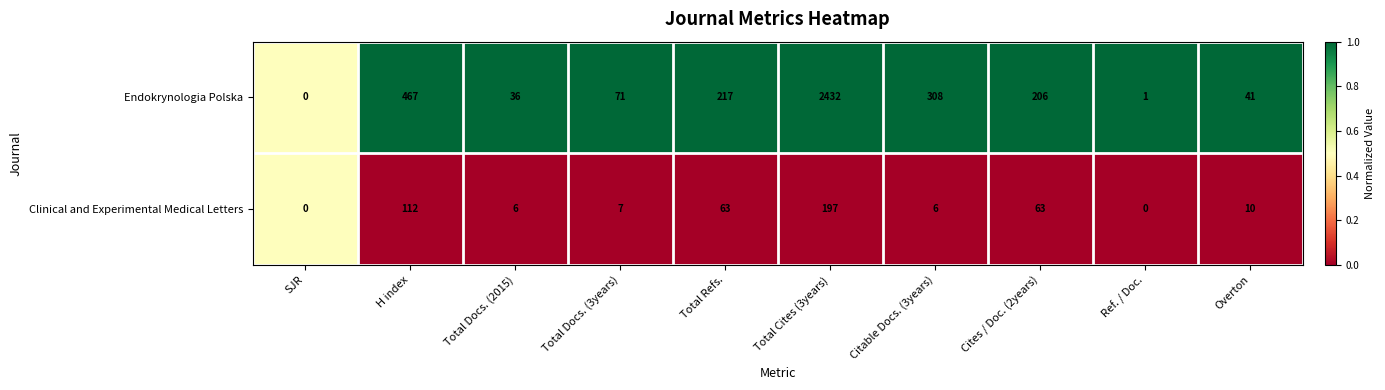

Reading right to left, transcribe all the data shown in this chart.

Endokrynologia Polska: 41	1	206	308	2432	217	71	36	467	0
Clinical and Experimental Medical Letters: 10	0	63	6	197	63	7	6	112	0